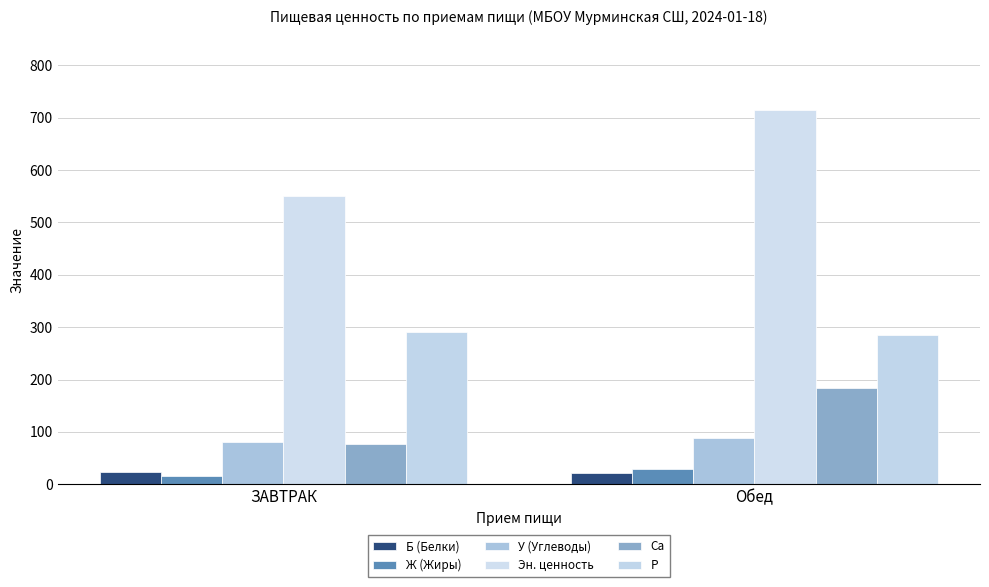

Are the bars grouped side by side (vs. stacked)?

Yes